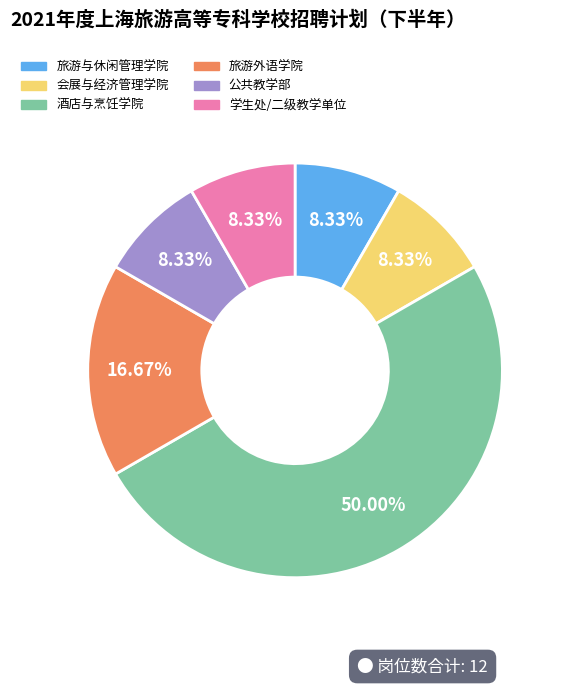

Approximately how many times larger is the value at 公共教学部 compared to 旅游外语学院?

0.5